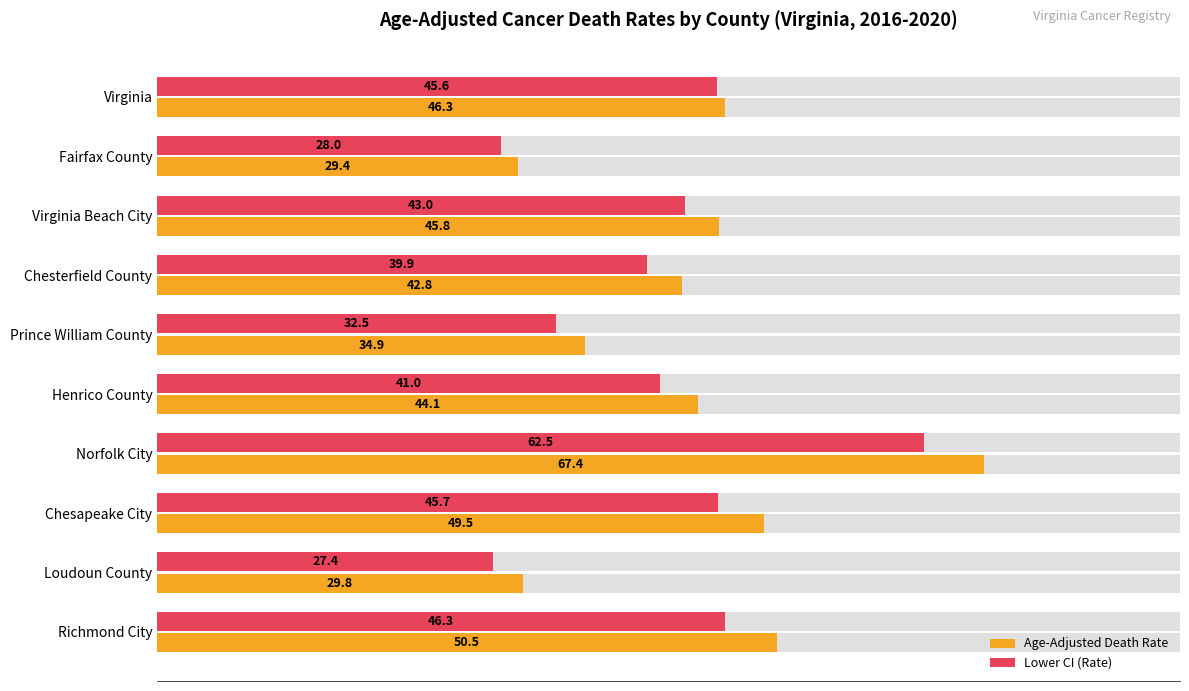

What is the minimum value shown in the chart?

27.4